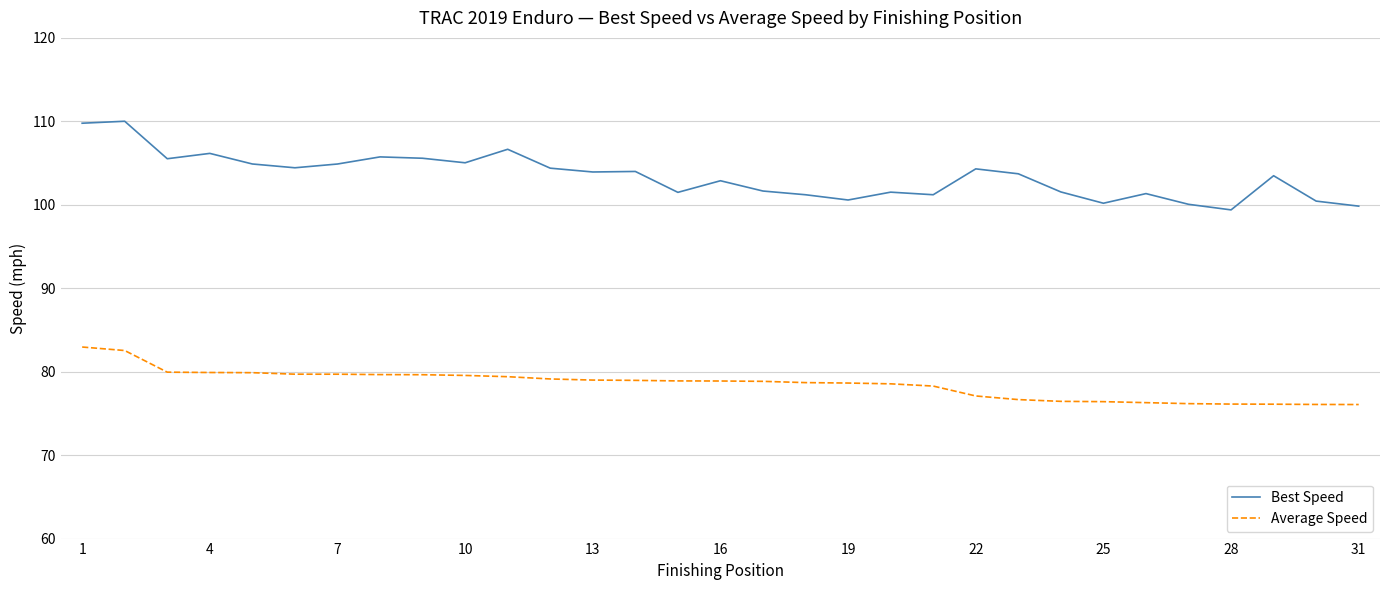

Is this an area chart (filled region under the line)?

No